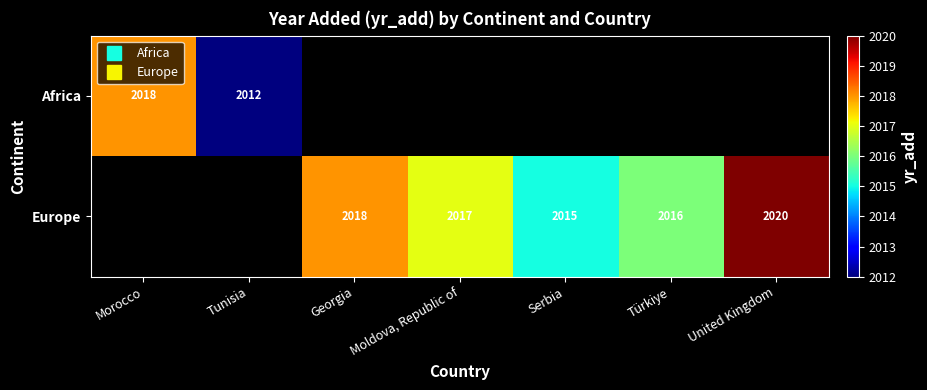

Which series has the widest spread of values?

Africa